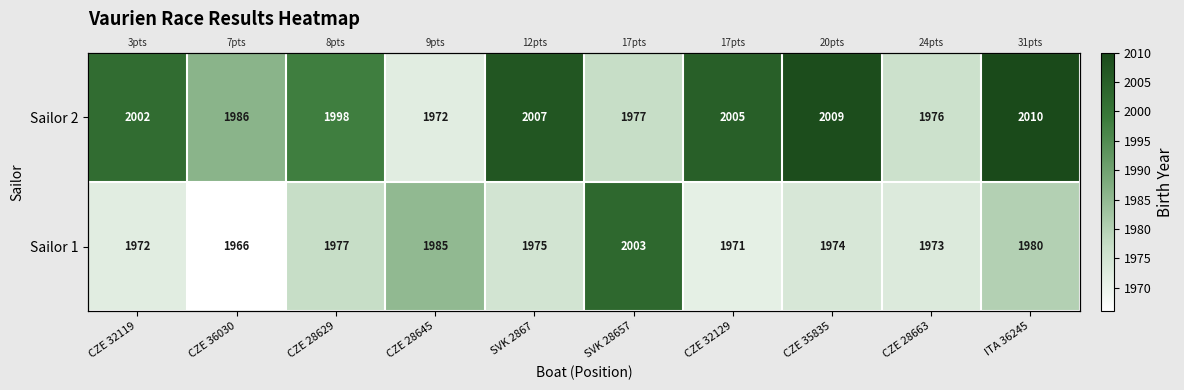

How many values in the Sailor 2 series are below 2002?

5